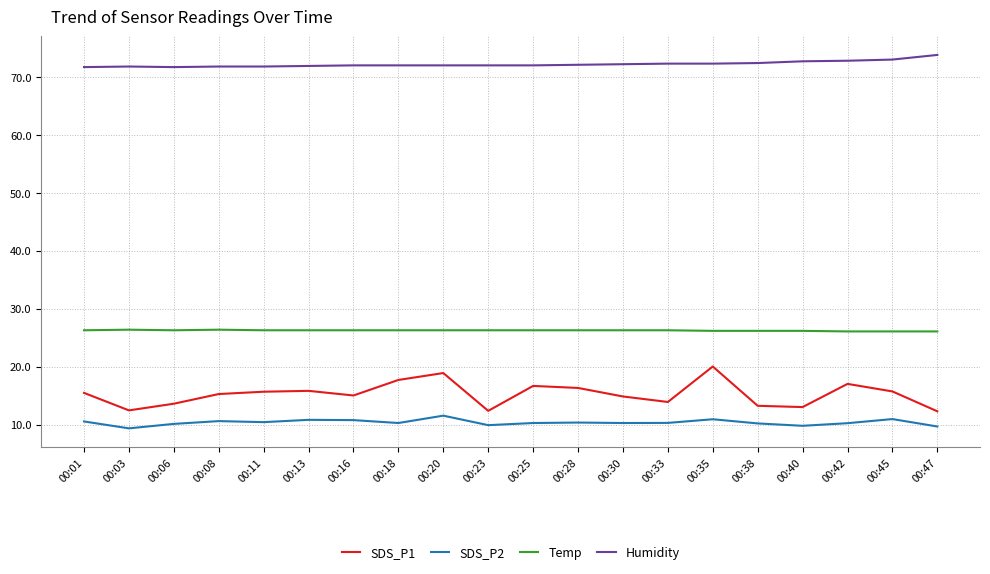

How many lines are shown in the chart?

4